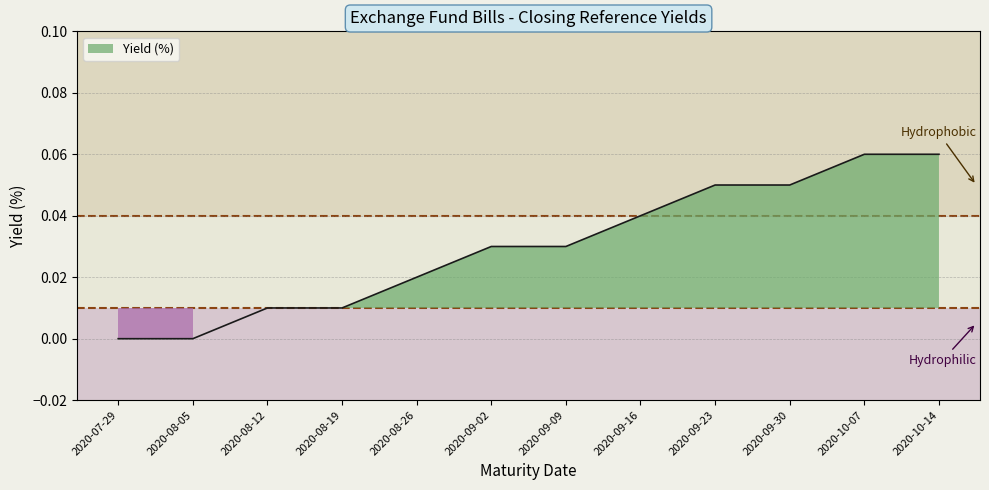

Rank the categories by value from lowest to highest.

2020-07-29, 2020-08-05, 2020-08-12, 2020-08-19, 2020-08-26, 2020-09-02, 2020-09-09, 2020-09-16, 2020-09-23, 2020-09-30, 2020-10-07, 2020-10-14